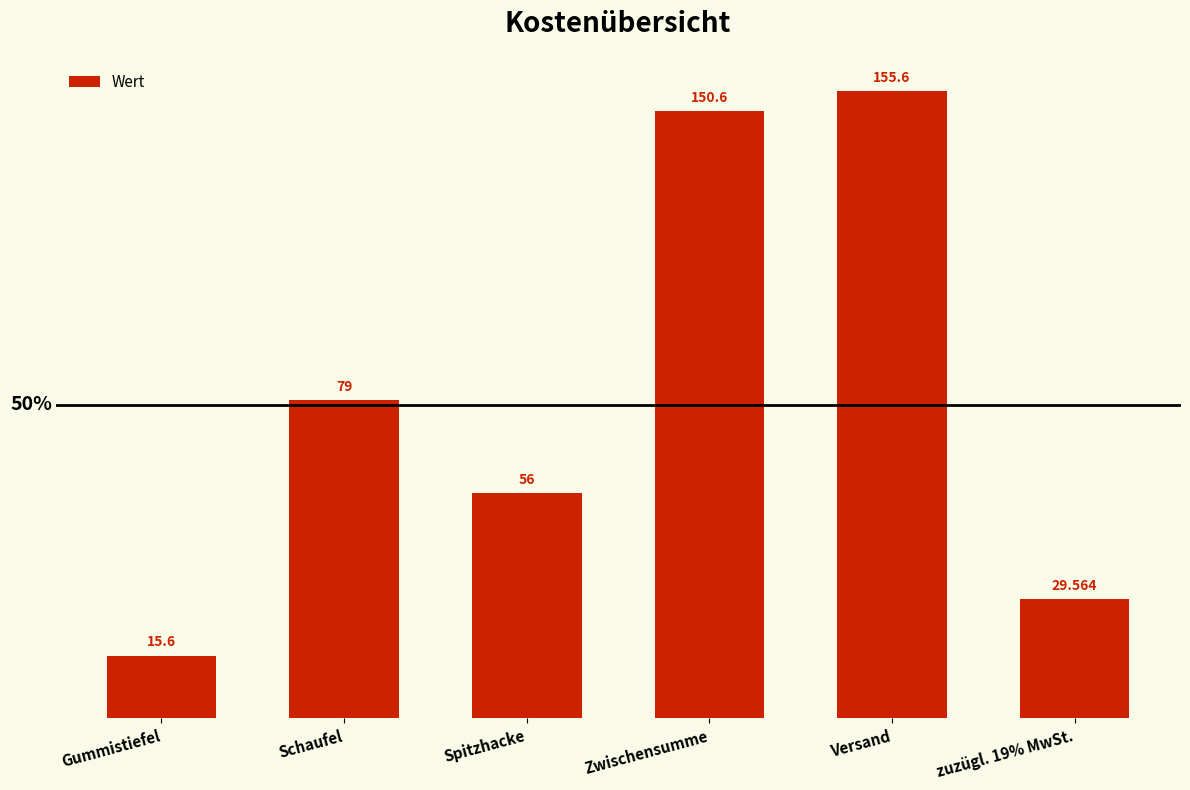

Which category has the lowest value across all series?

Gummistiefel